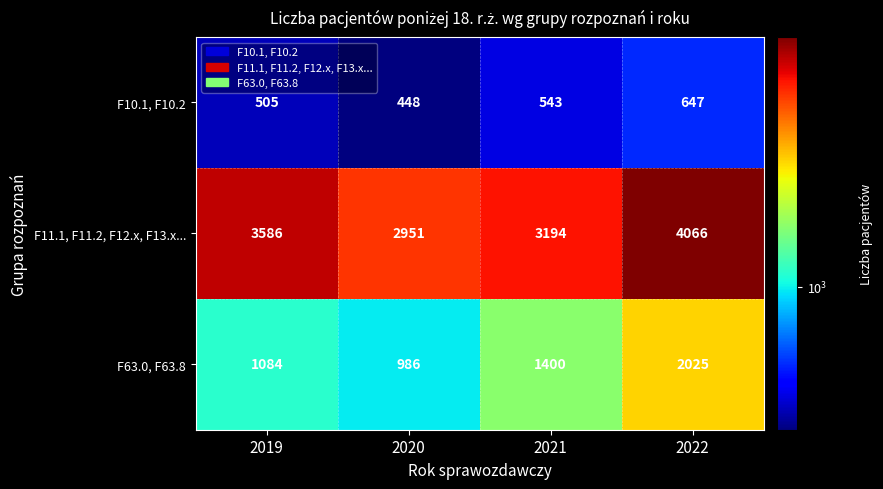

Rank the series at 2019 from highest to lowest value.

F11.1, F11.2, F12.x, F13.x..., F63.0, F63.8, F10.1, F10.2